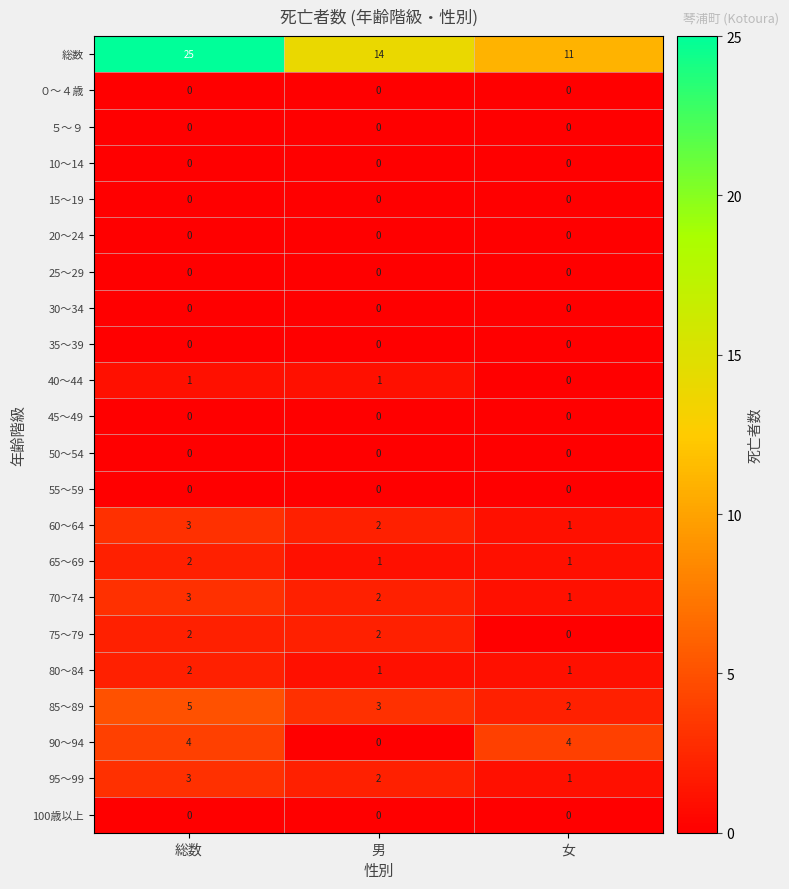

What is the greatest value displayed?

25